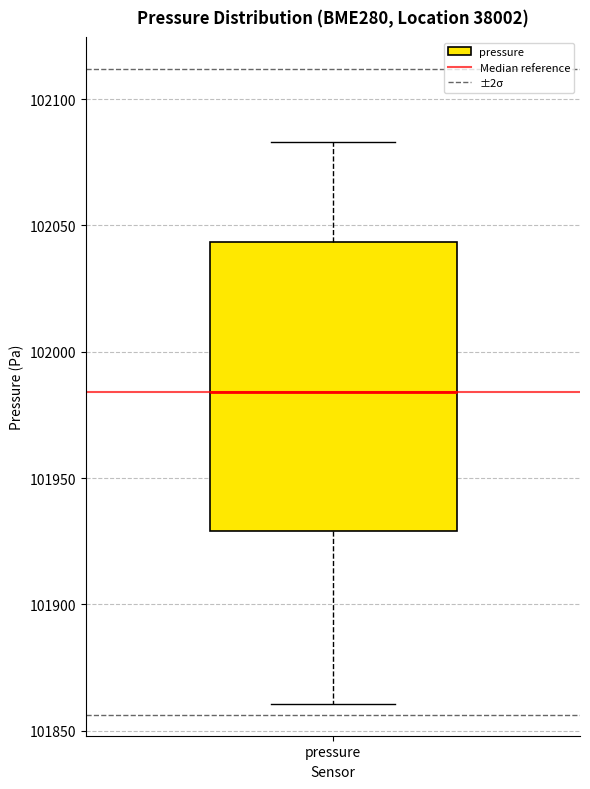

Read this box plot against the y-axis: the position of the median line, the range covered by the box, and the ends of both whiskers. The values are not printed on the chart, so give them approximately, as read against the axis.

median 101985, box 101930 to 102045, whiskers 101860 to 102085